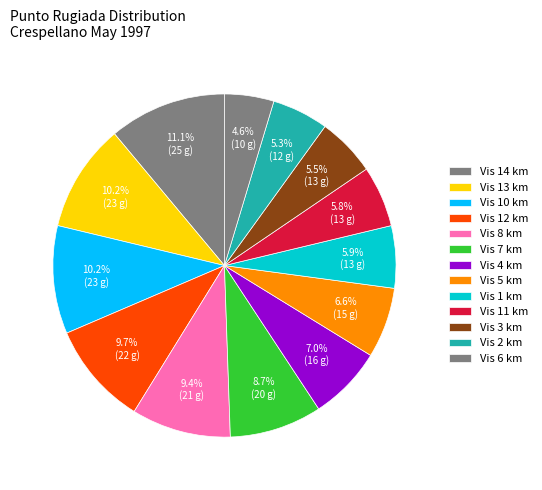

Is there a majority slice in this chart?

No